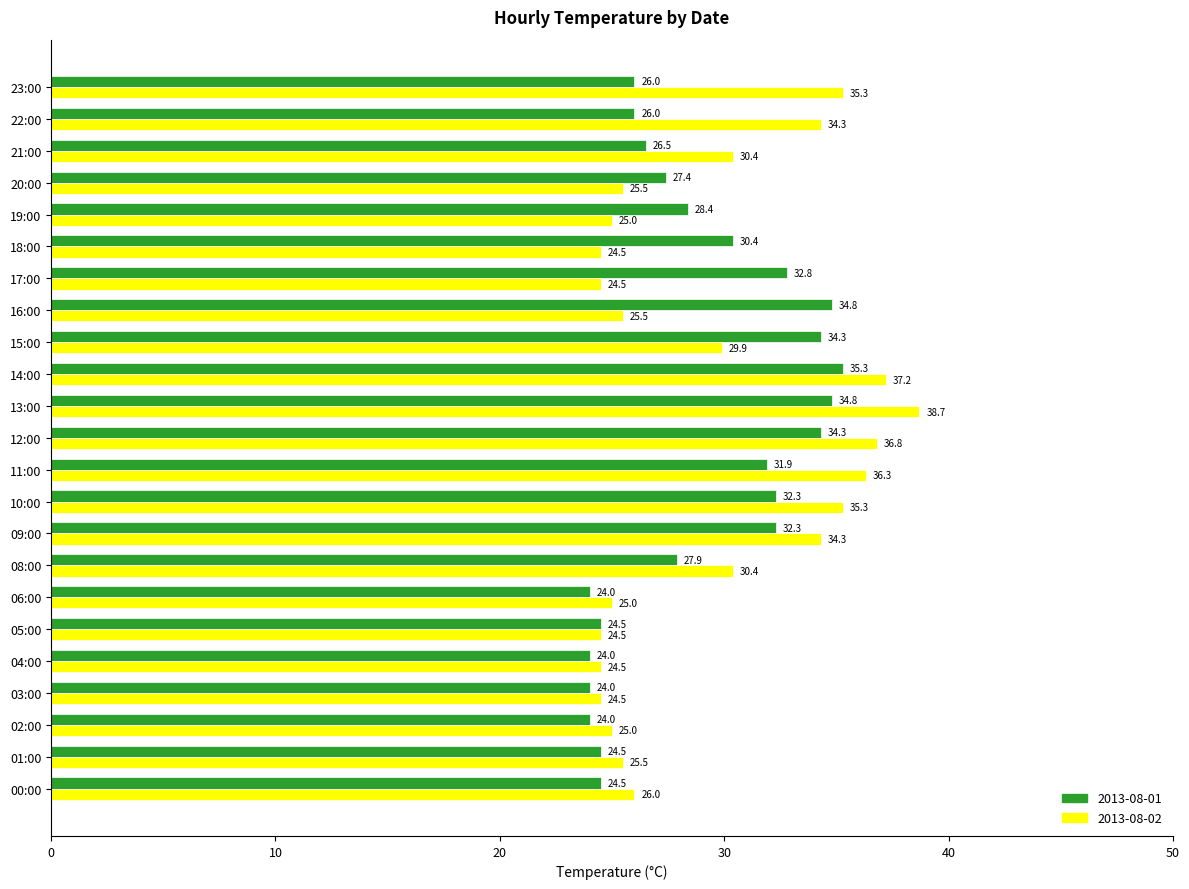

List the series in order of their overall mean, lowest first.

2013-08-01, 2013-08-02